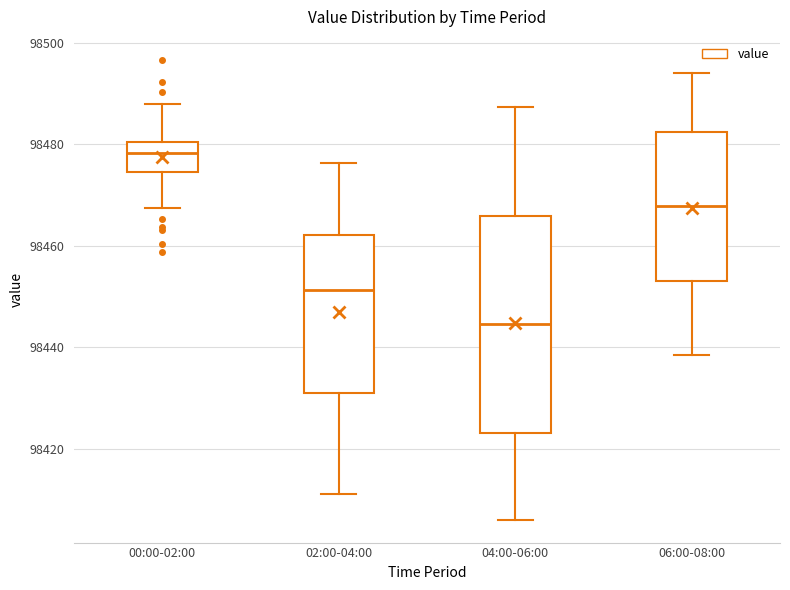

Where does the median line of the box for 00:00-02:00 sit on the y-axis? The values are not printed on the chart, so give them approximately, as read against the axis.

98478